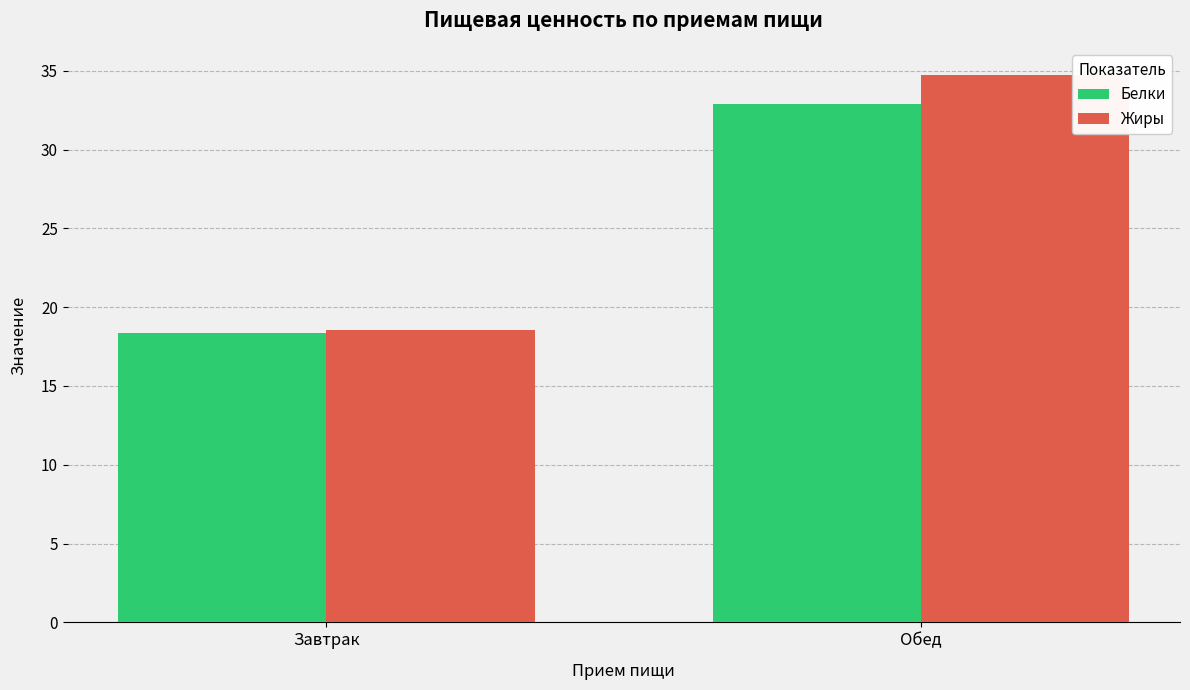

What is the value of the Белки bar at the 2nd from the left?

32.9